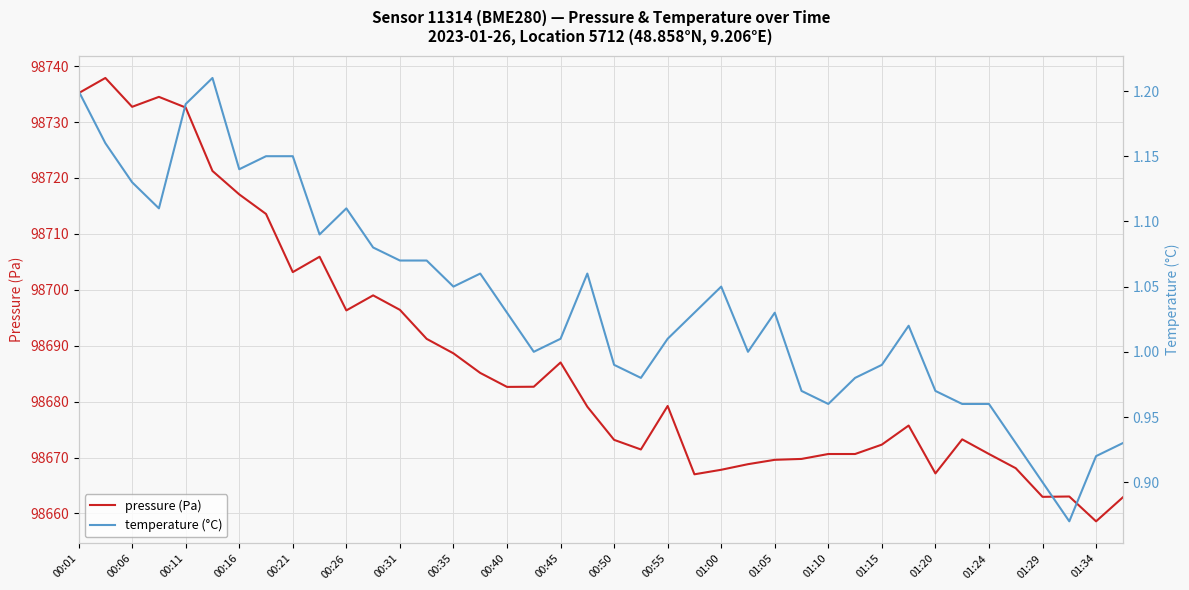

Is it true that pressure (Pa) equals 98672.3 at 01:15?

True